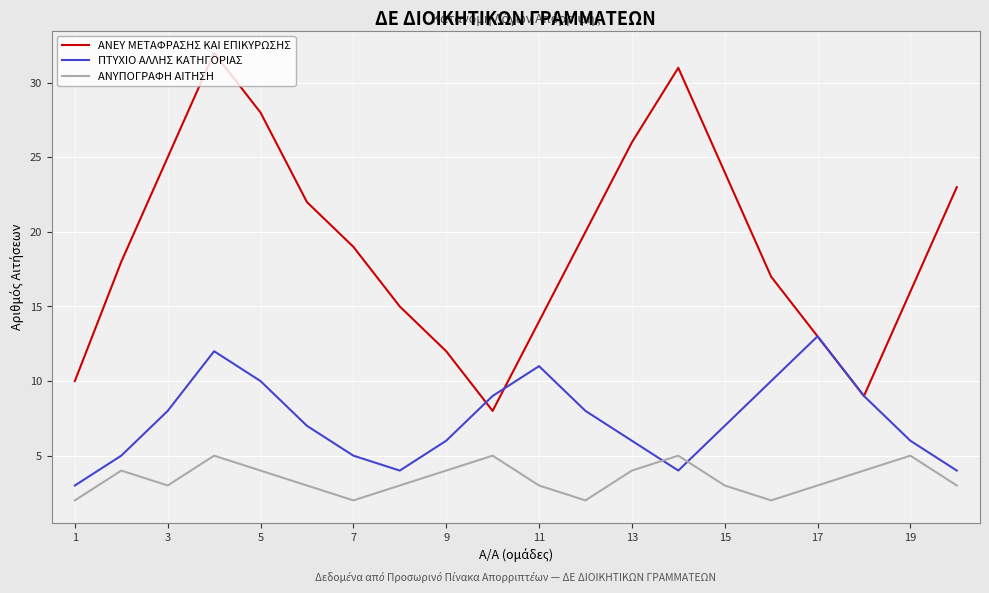

List the series in order of their overall mean, highest first.

ΑΝΕΥ ΜΕΤΑΦΡΑΣΗΣ ΚΑΙ ΕΠΙΚΥΡΩΣΗΣ, ΠΤΥΧΙΟ ΑΛΛΗΣ ΚΑΤΗΓΟΡΙΑΣ, ΑΝΥΠΟΓΡΑΦΗ ΑΙΤΗΣΗ